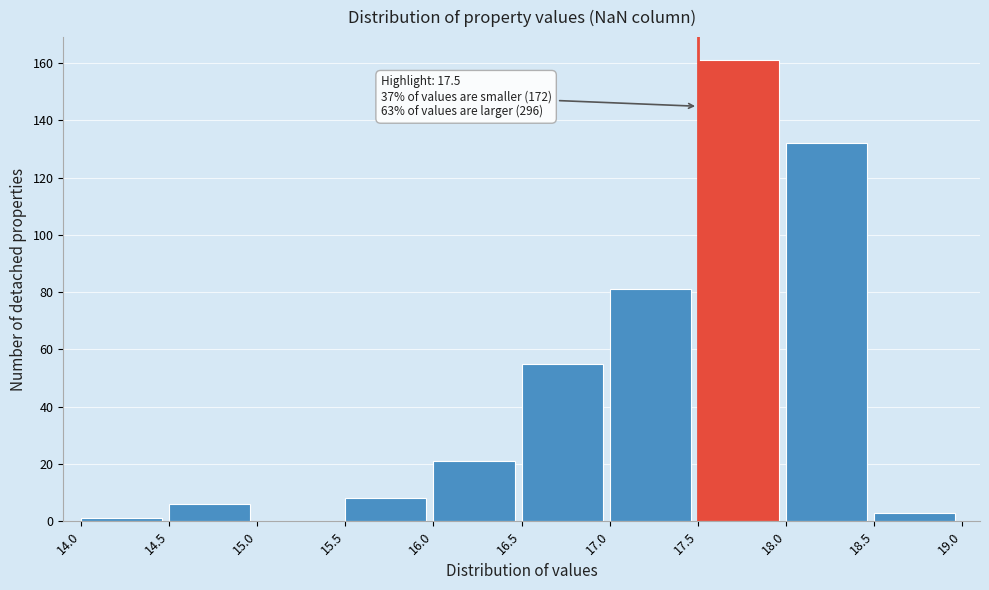

Over which range of the x-axis is the bar tallest?

17.5 to 18.0